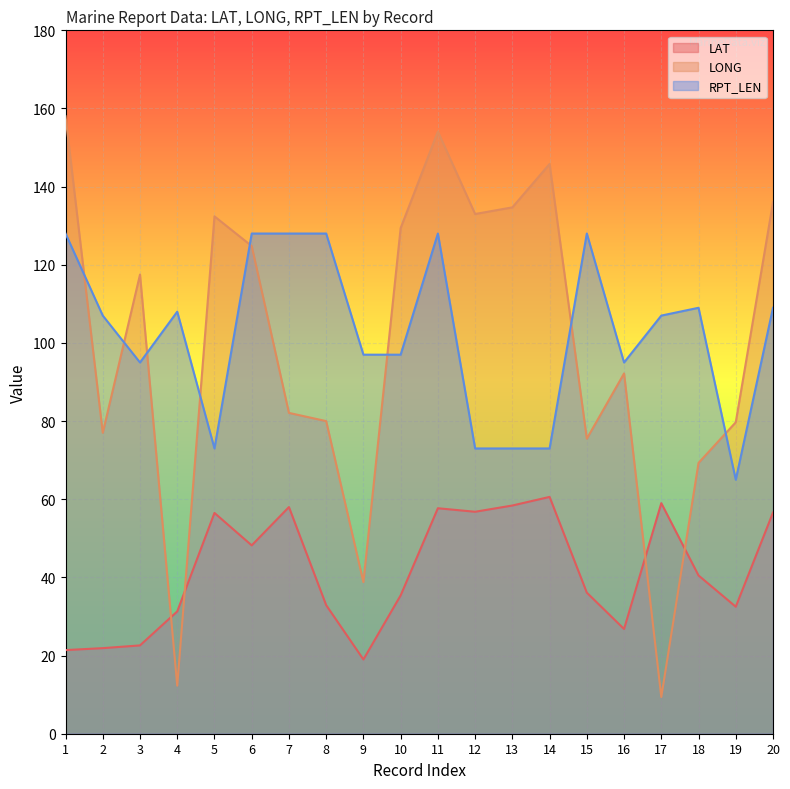

Reading left to right, transcribe all the data shown in this chart.

LAT: 21.4	21.9	22.6	31.3	56.5	48.2	58.0	32.9	19.0	35.4	57.7	56.8	58.4	60.6	36.1	26.8	59.0	40.5	32.5	56.6
LONG: 158.0	77.0	117.5	12.3	132.4	124.8	82.1	80.0	38.8	129.4	154.1	133.0	134.7	145.8	75.5	92.2	9.4	69.3	79.7	136.0
RPT_LEN: 128.0	107.0	95.0	108.0	73.0	128.0	128.0	128.0	97.0	97.0	128.0	73.0	73.0	73.0	128.0	95.0	107.0	109.0	65.0	109.0